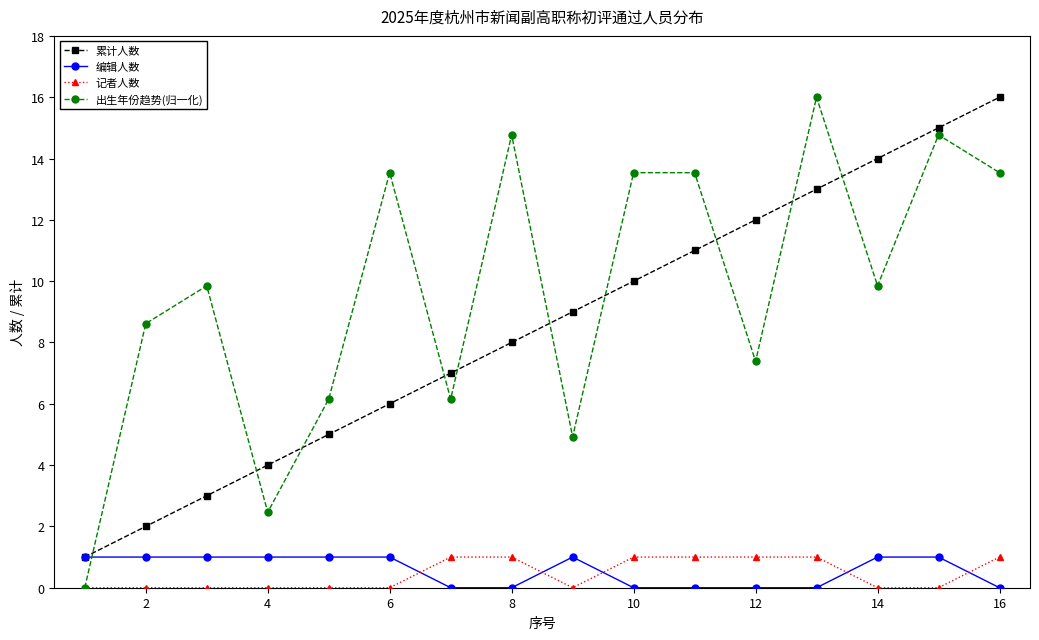

True or false: 出生年份趋势(归一化) has more than 0 points higher than both neighbors.

True